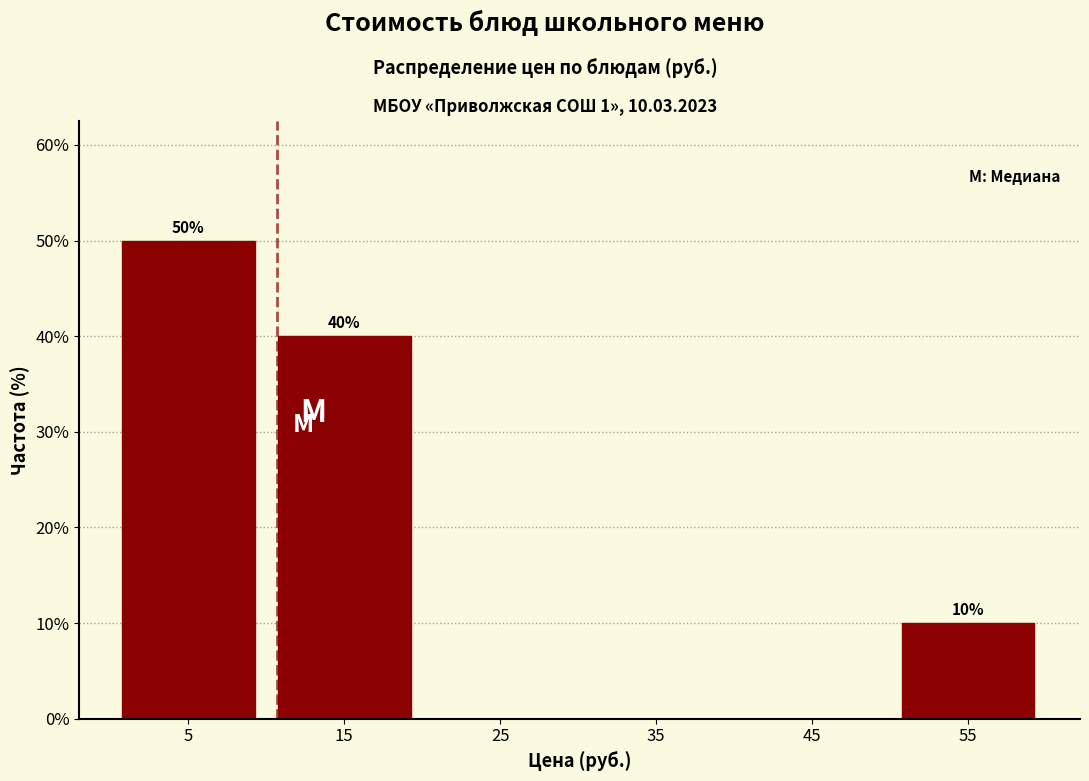

Which range on the x-axis has the tallest bar?

0 to 10